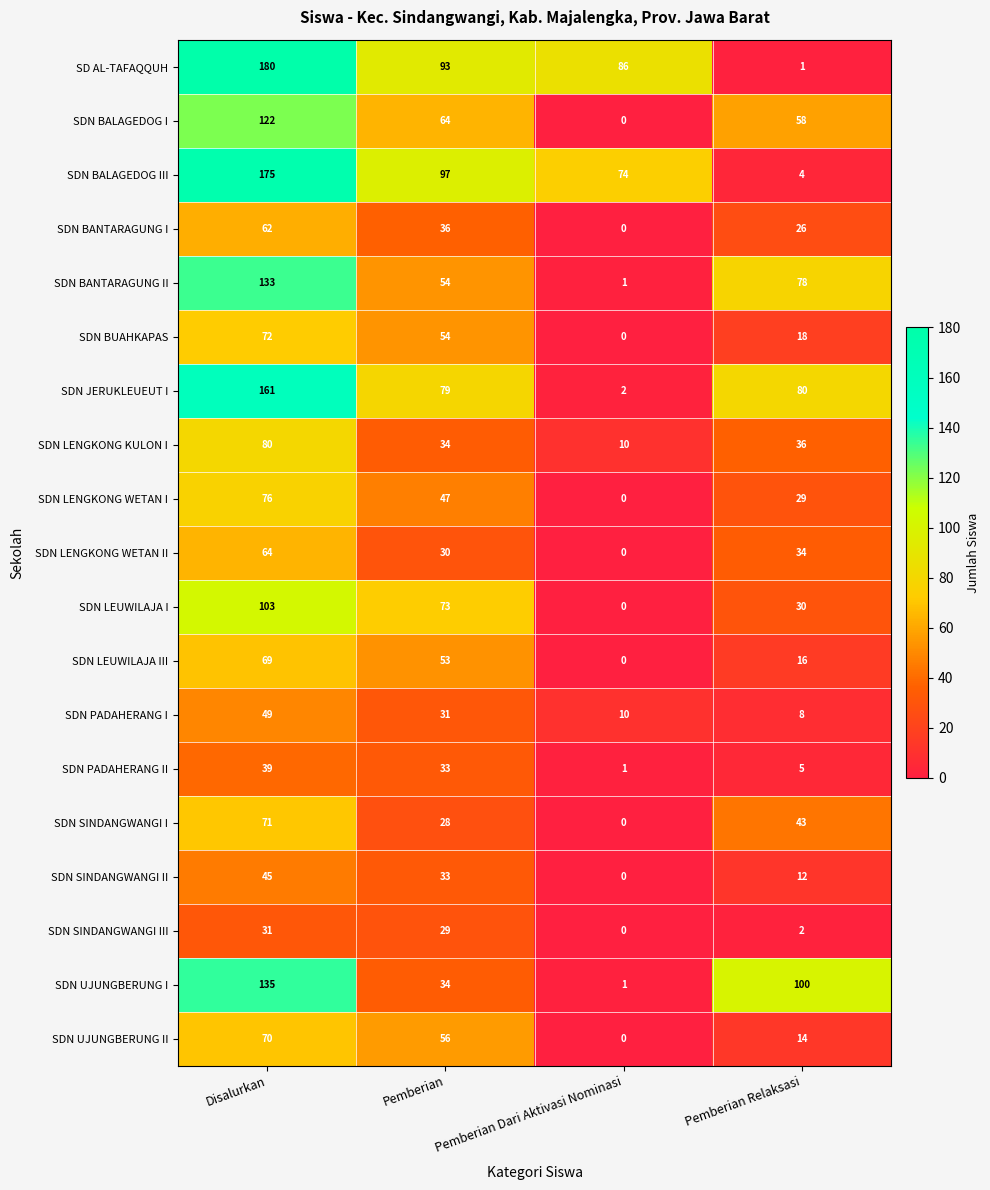

Which label corresponds to the largest value in the chart?

Disalurkan